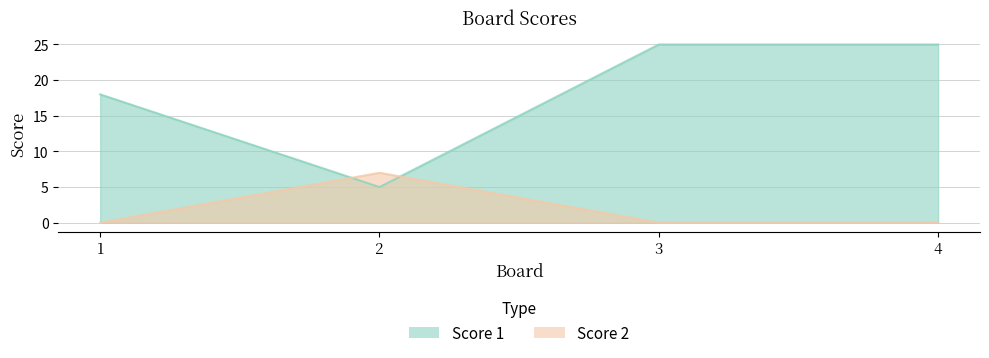

What are all the series names shown in the legend?

Score 1, Score 2